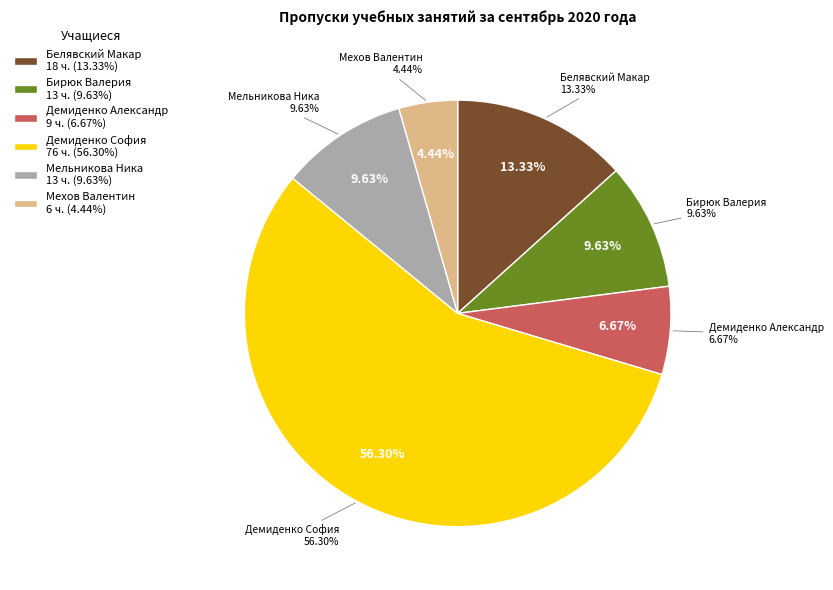

How much of the chart is everything except Демиденко София?

43.7%